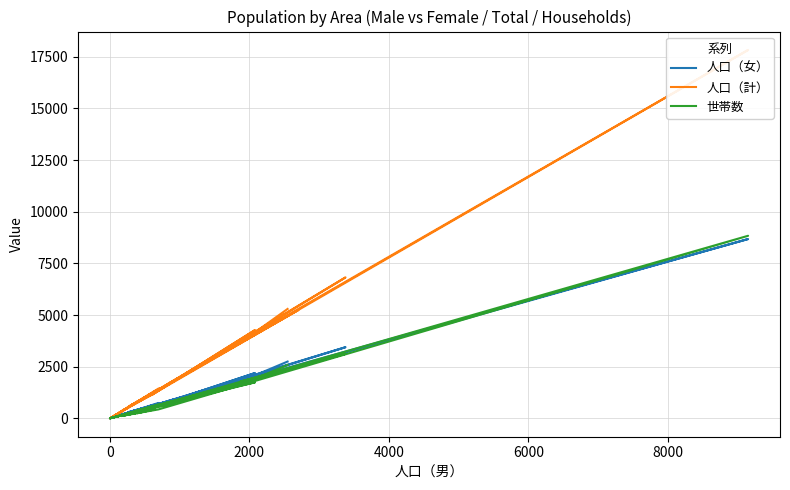

At which label is 人口（計） closest to 8915?

4000